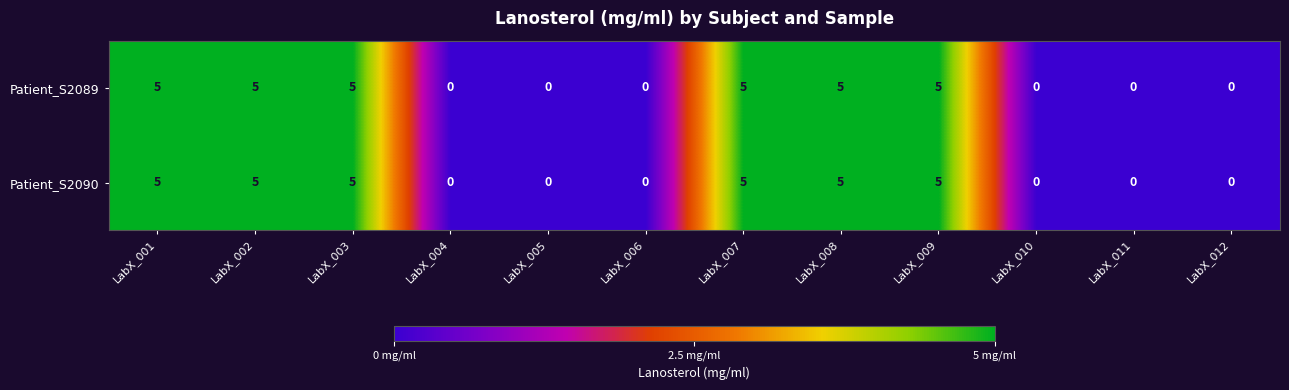

What is the maximum value shown in the chart?

5